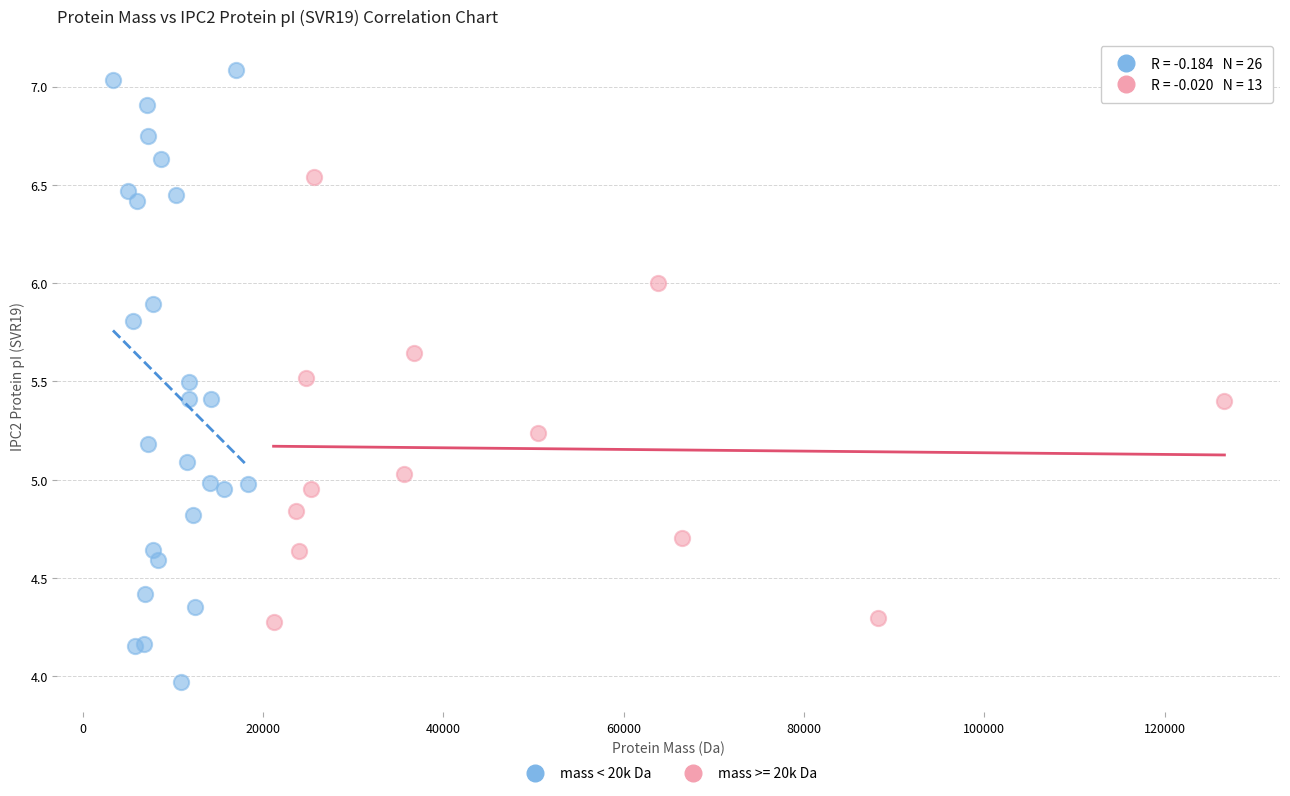

Which series has the widest spread of Y values?

mass < 20k Da